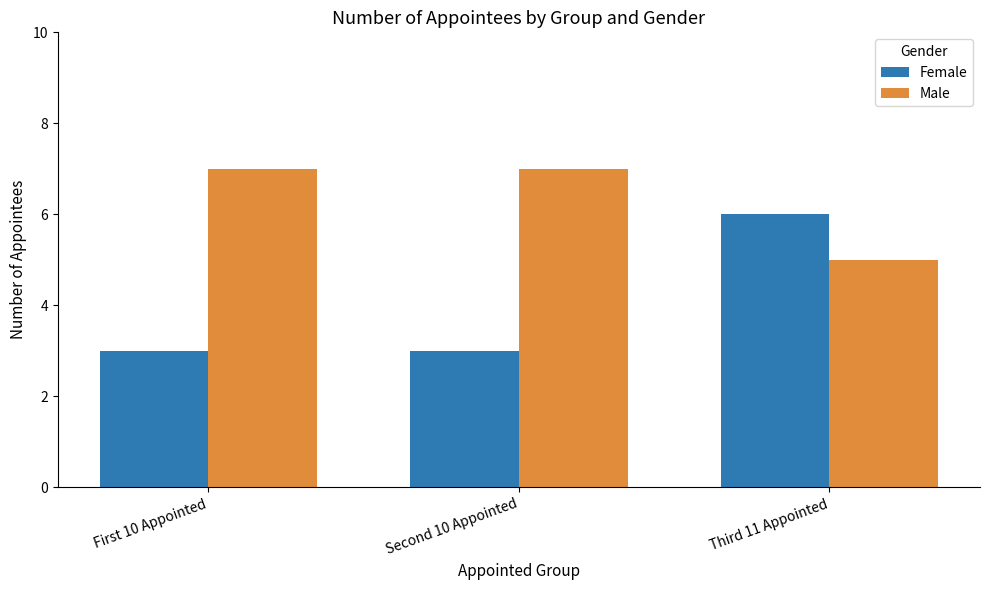

At which label does Male reach its minimum?

Third 11 Appointed